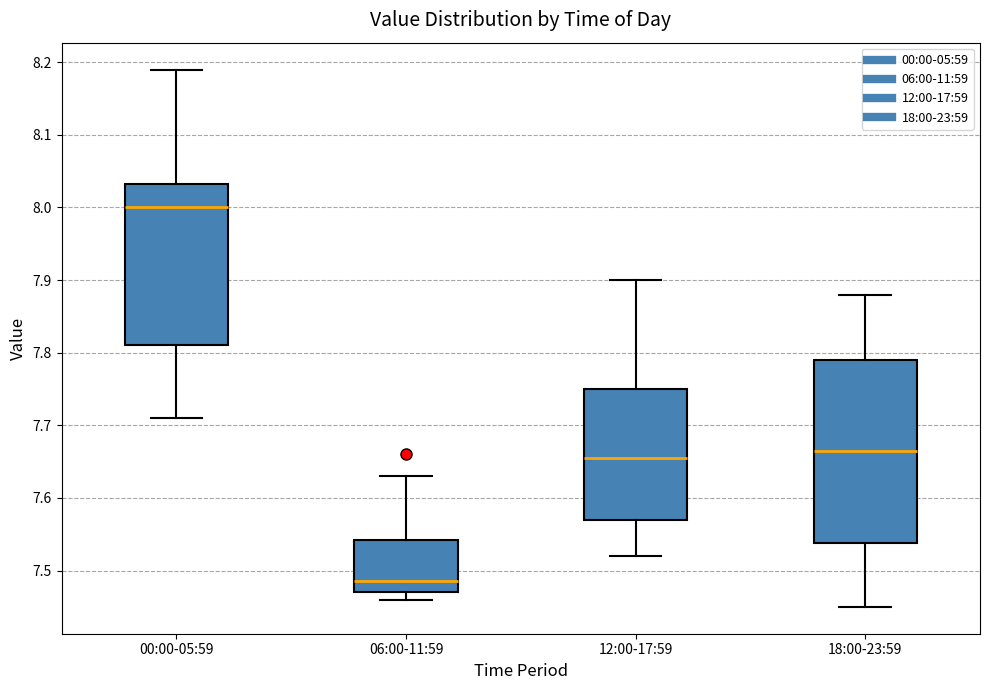

Reading left to right, transcribe this box plot: for each box, give where its median line is, the range the box spans, and where its two whiskers end, as read against the y-axis. The values are not printed on the chart, so give them approximately, as read against the axis.

00:00-05:59: median 8.00, box 7.81 to 8.03, whiskers 7.71 to 8.19
06:00-11:59: median 7.49, box 7.47 to 7.54, whiskers 7.46 to 7.63
12:00-17:59: median 7.66, box 7.57 to 7.75, whiskers 7.52 to 7.90
18:00-23:59: median 7.67, box 7.54 to 7.79, whiskers 7.45 to 7.88